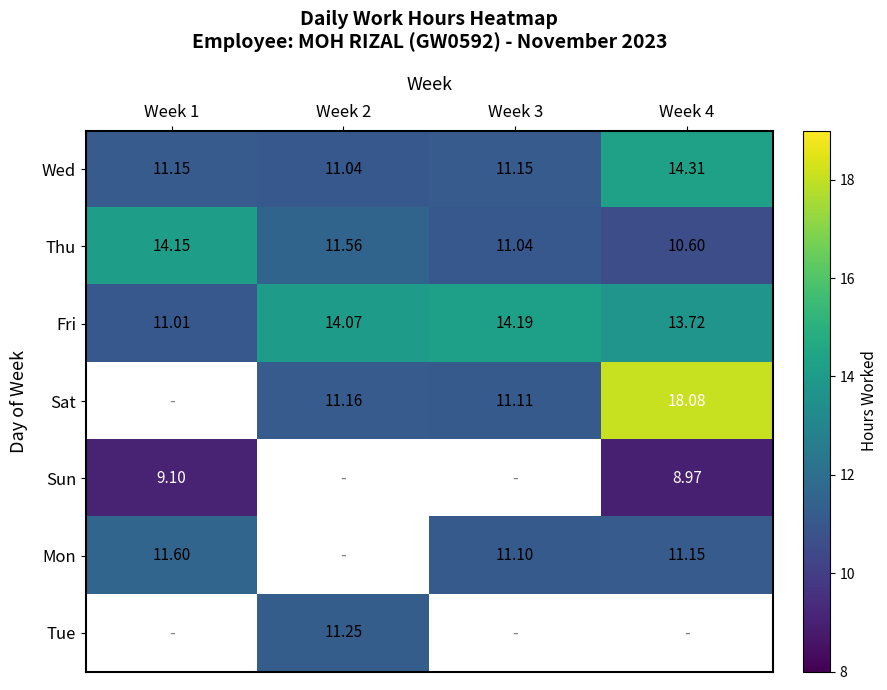

At how many categories does at least one series exceed 8?

4